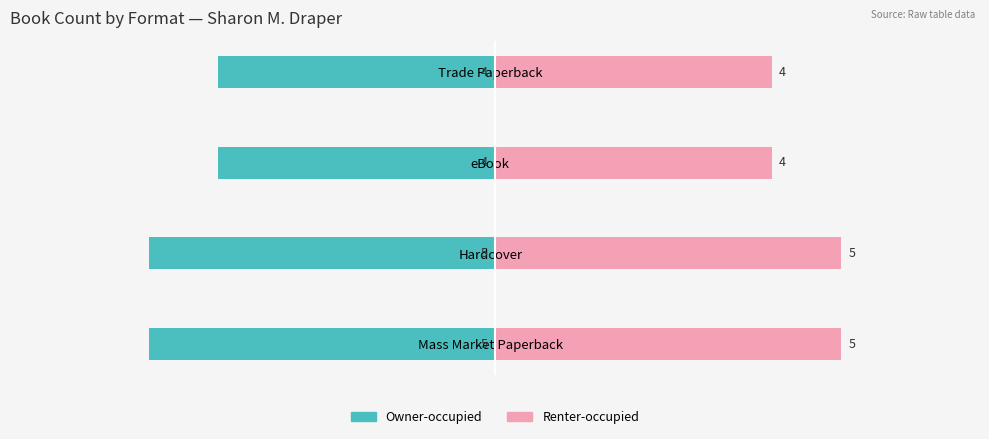

Count the Renter-occupied values in the range 4 to 5.

4